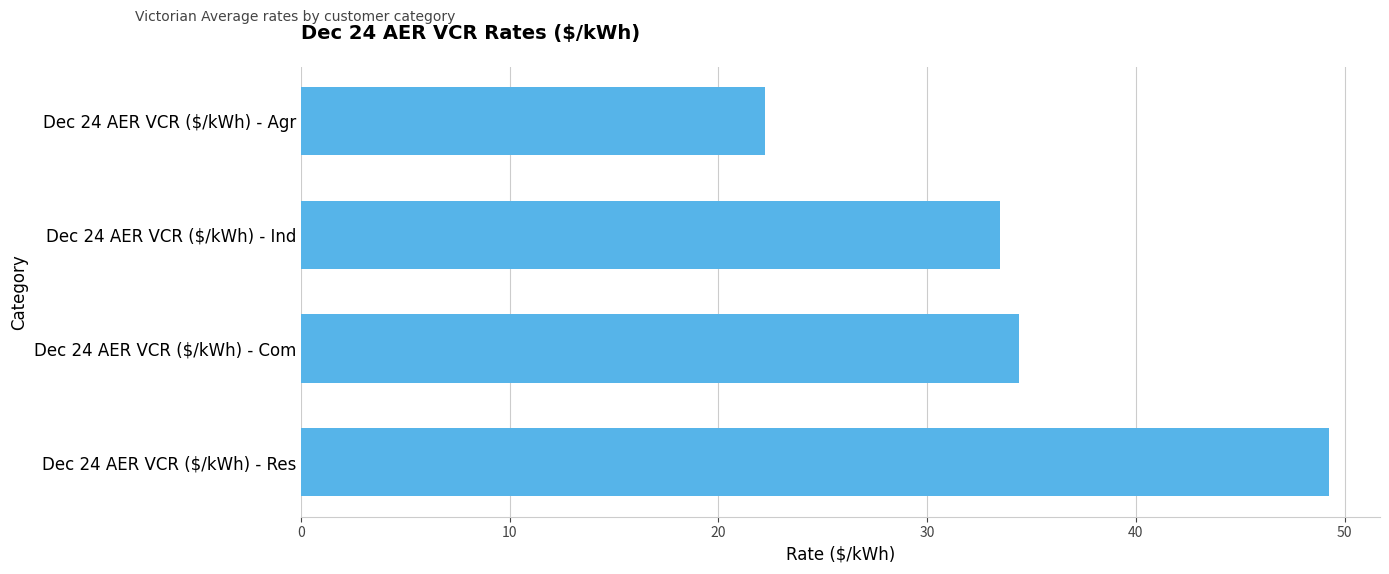

What is the average value?

34.8